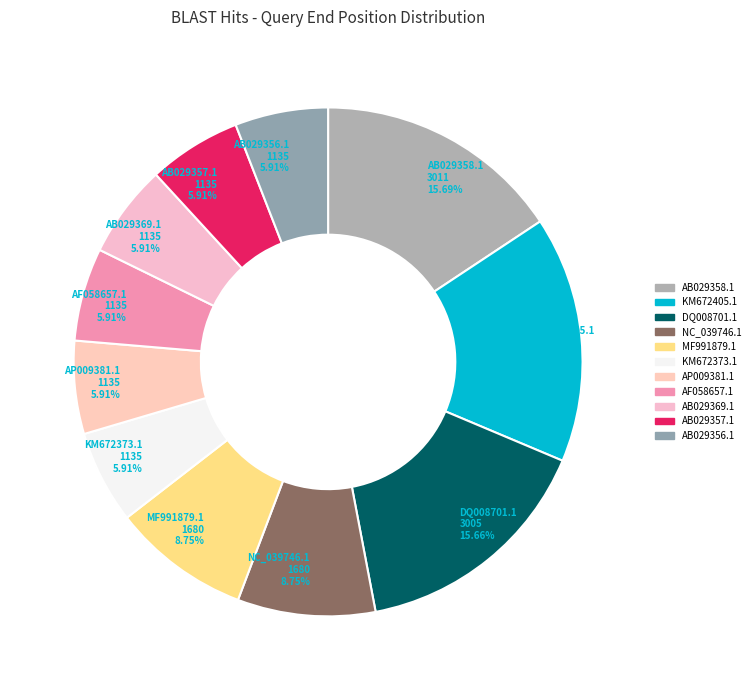

What is the ratio of the value at AF058657.1 to the value at AP009381.1?

1.0